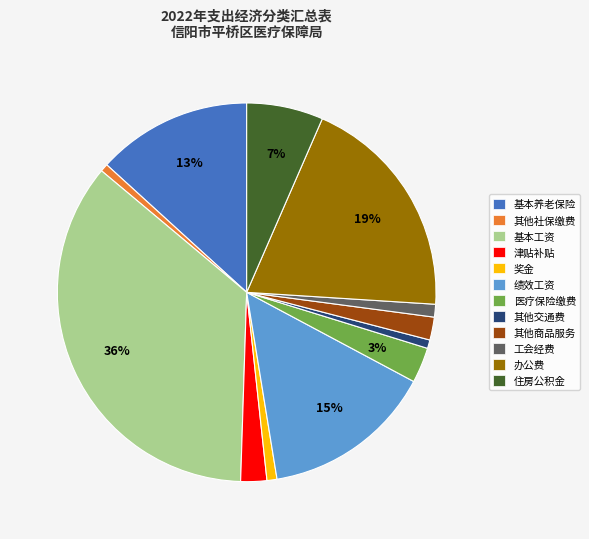

What percentage is the 基本养老保险 slice, to the nearest percent?

13%